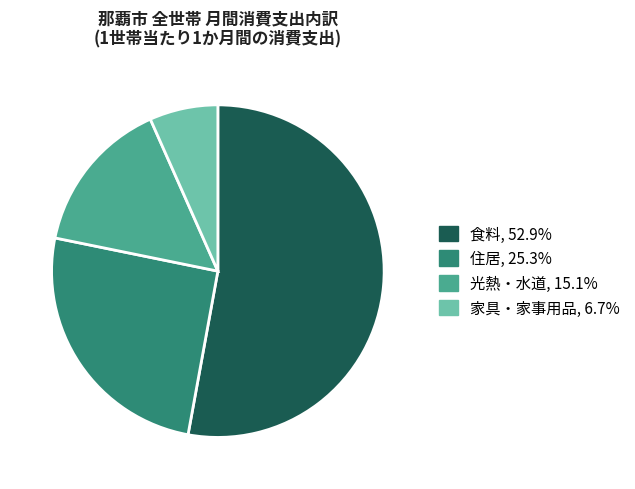

Does any single category account for the majority?

Yes